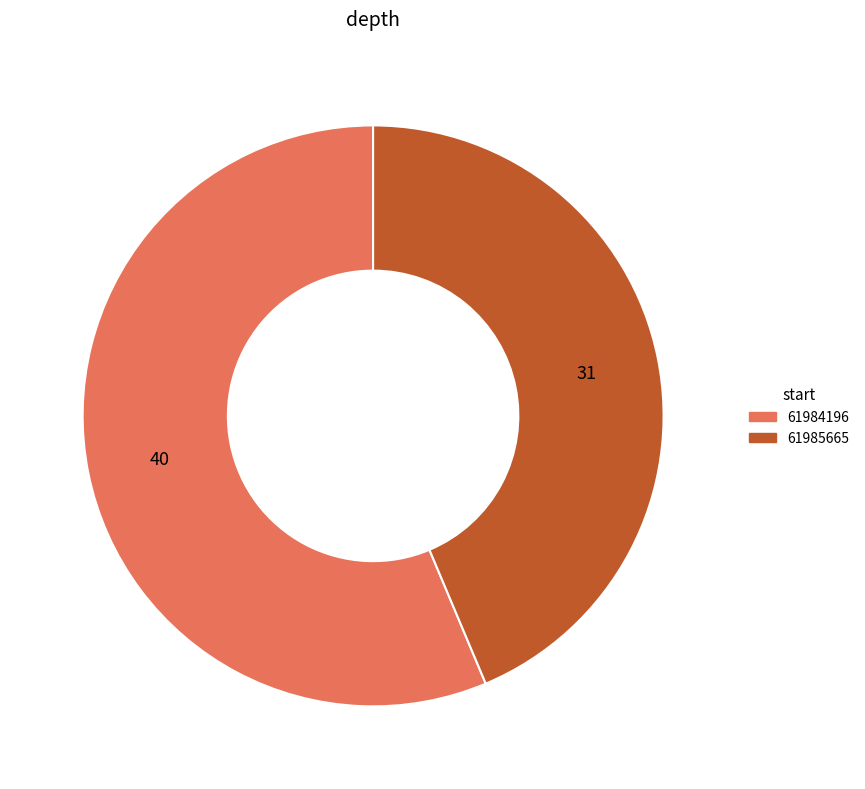

Between 61984196 and 61985665, which is larger?

61984196